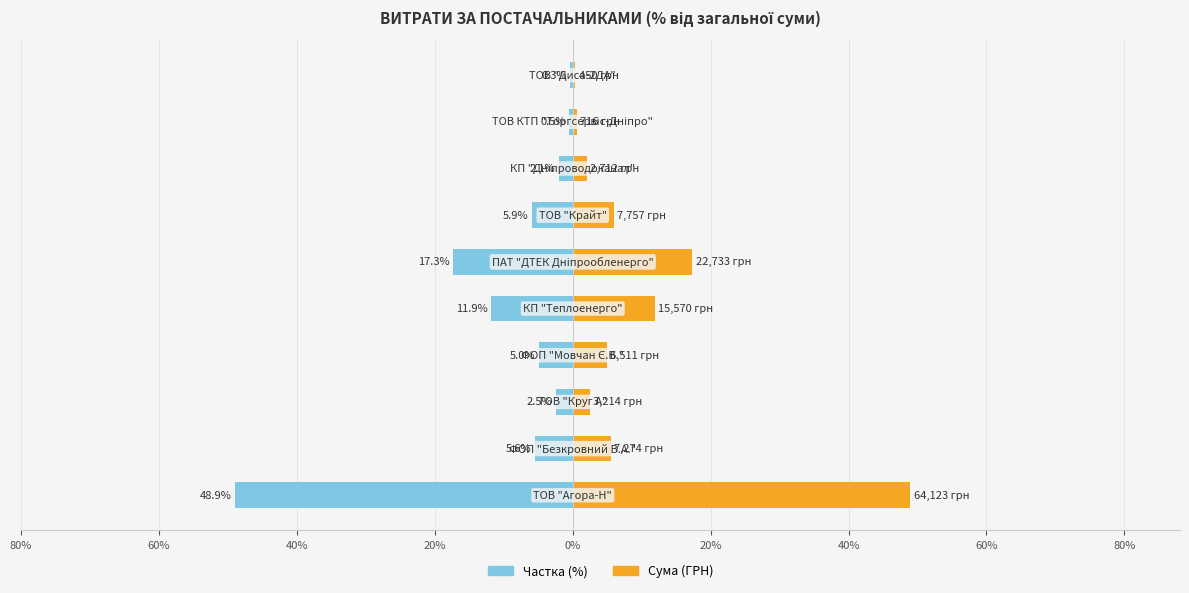

How many series are shown in this chart?

2